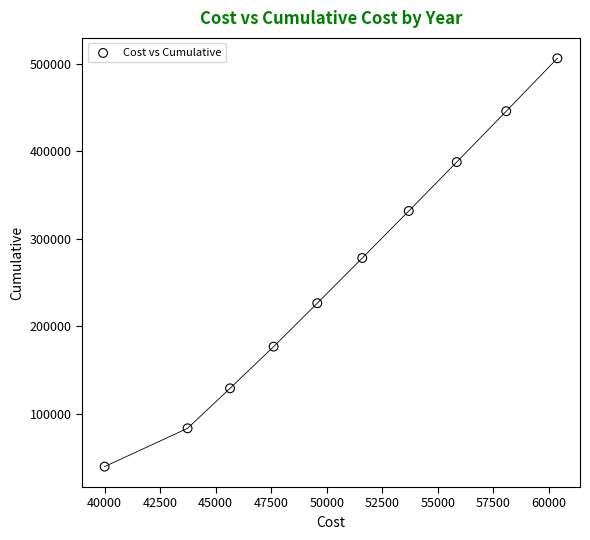

What is the range of Y values (max minus min)?

466151